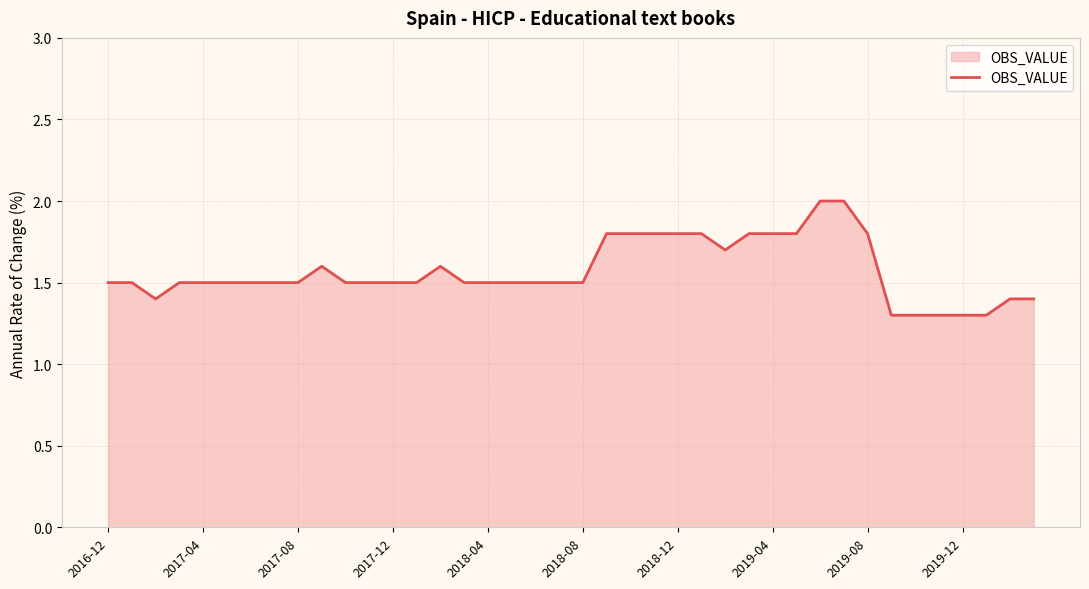

Count the values in the range 1 to 2.

40